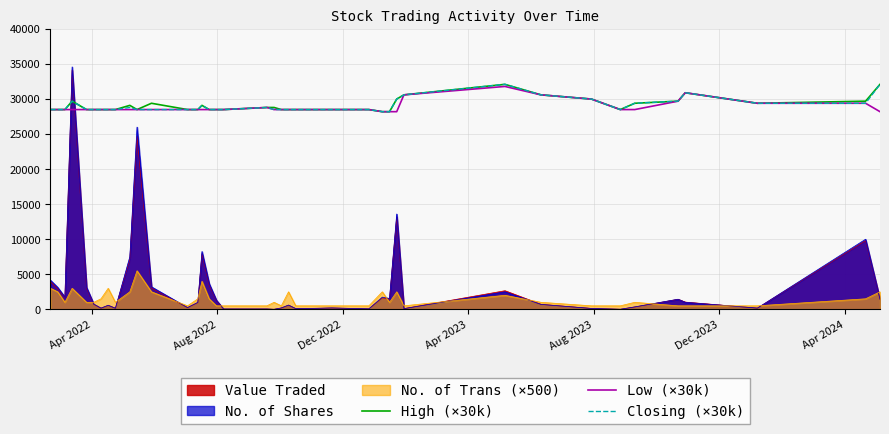

What is the highest value of the Closing (×30k) series?

32100.0